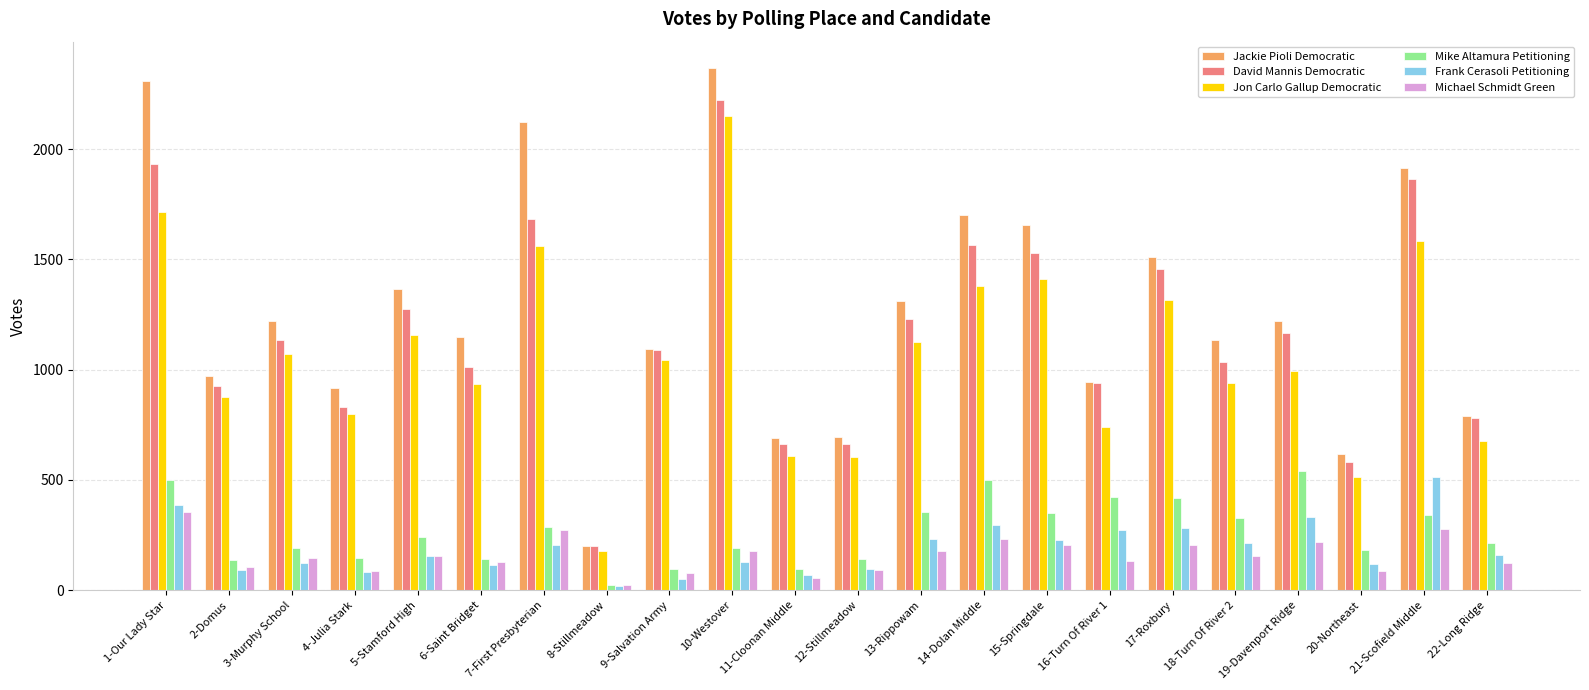

Count the number of data series in this chart.

6